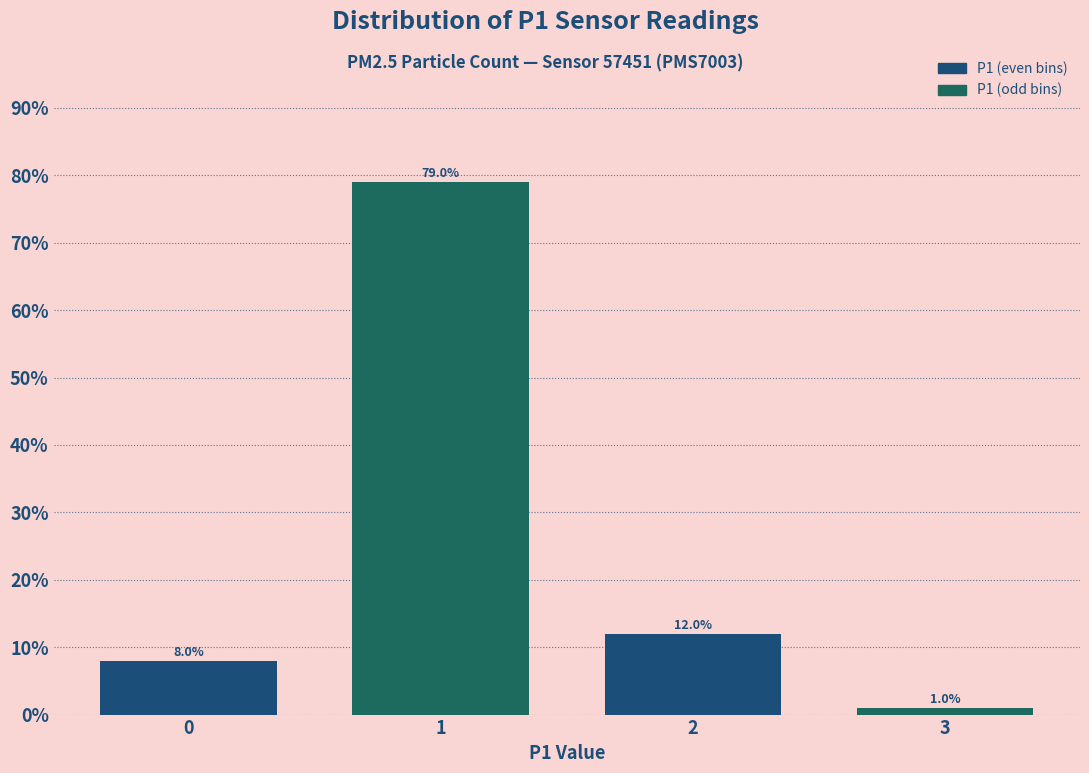

Reading right to left, transcribe all the data shown in this chart.

1	12	79	8